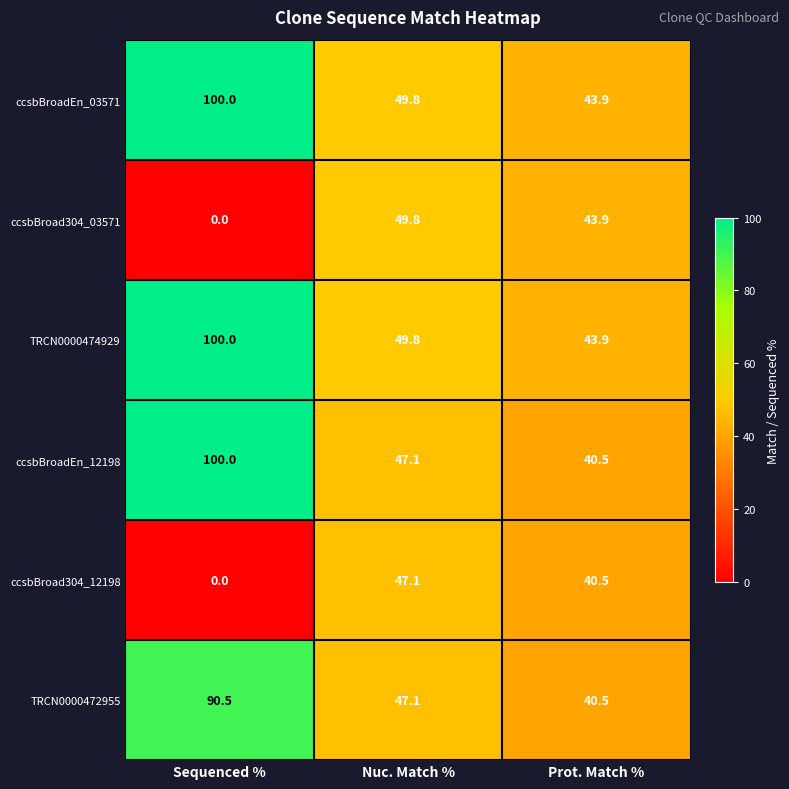

The value of ccsbBroad304_12198 at Prot. Match % is 66.8. True or false?

False